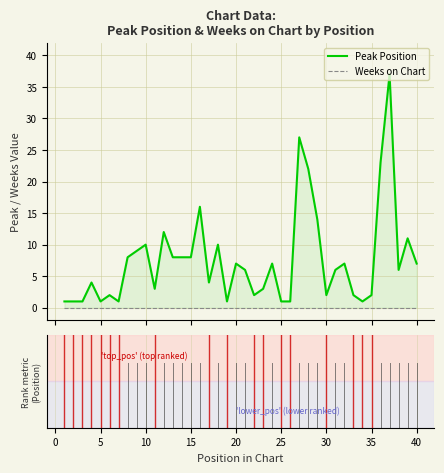

Does the chart display data point markers on the line(s)?

No